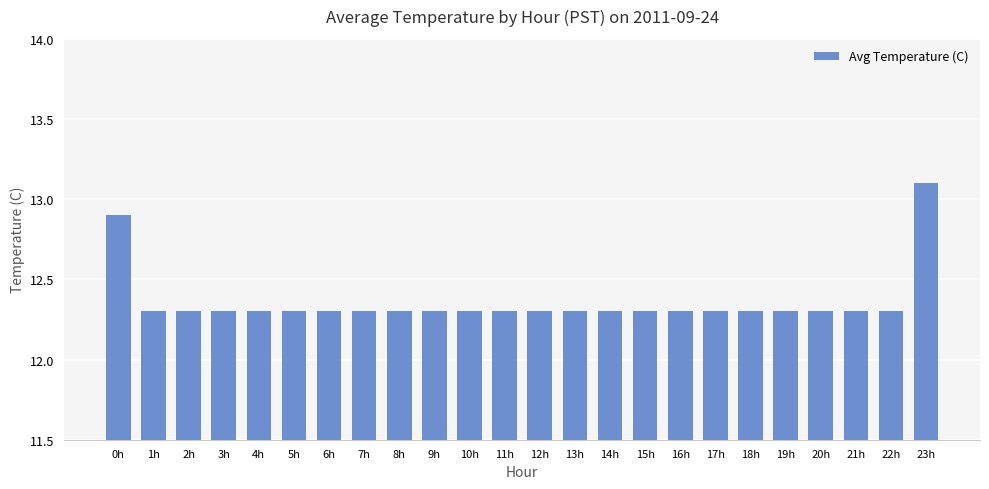

Reading right to left, transcribe all the data shown in this chart.

23h=13.1	22h=12.3	21h=12.3	20h=12.3	19h=12.3	18h=12.3	17h=12.3	16h=12.3	15h=12.3	14h=12.3	13h=12.3	12h=12.3	11h=12.3	10h=12.3	9h=12.3	8h=12.3	7h=12.3	6h=12.3	5h=12.3	4h=12.3	3h=12.3	2h=12.3	1h=12.3	0h=12.9